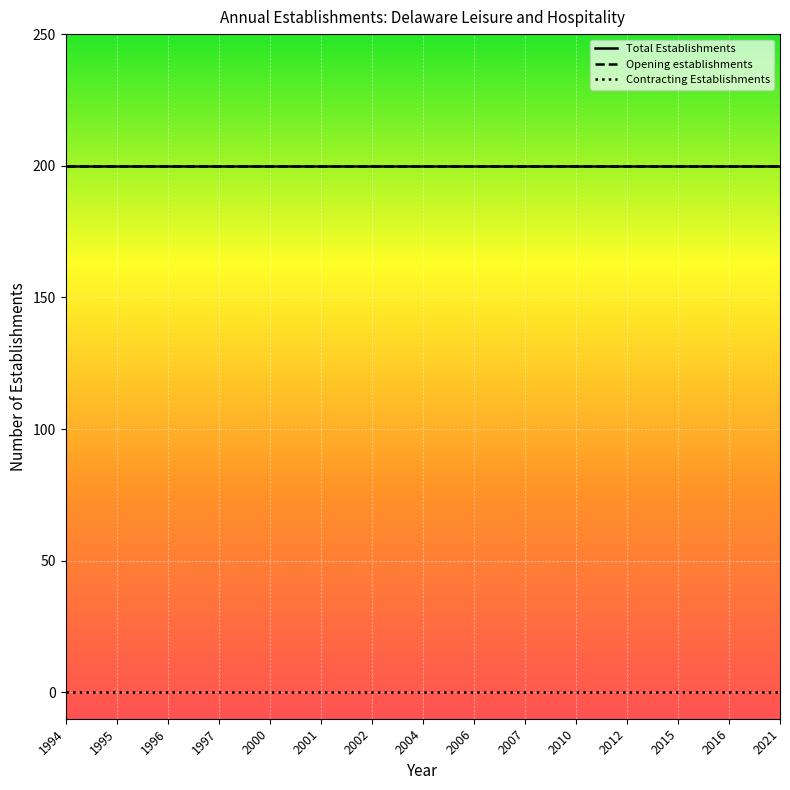

What is the total value across all series at 2000?

400